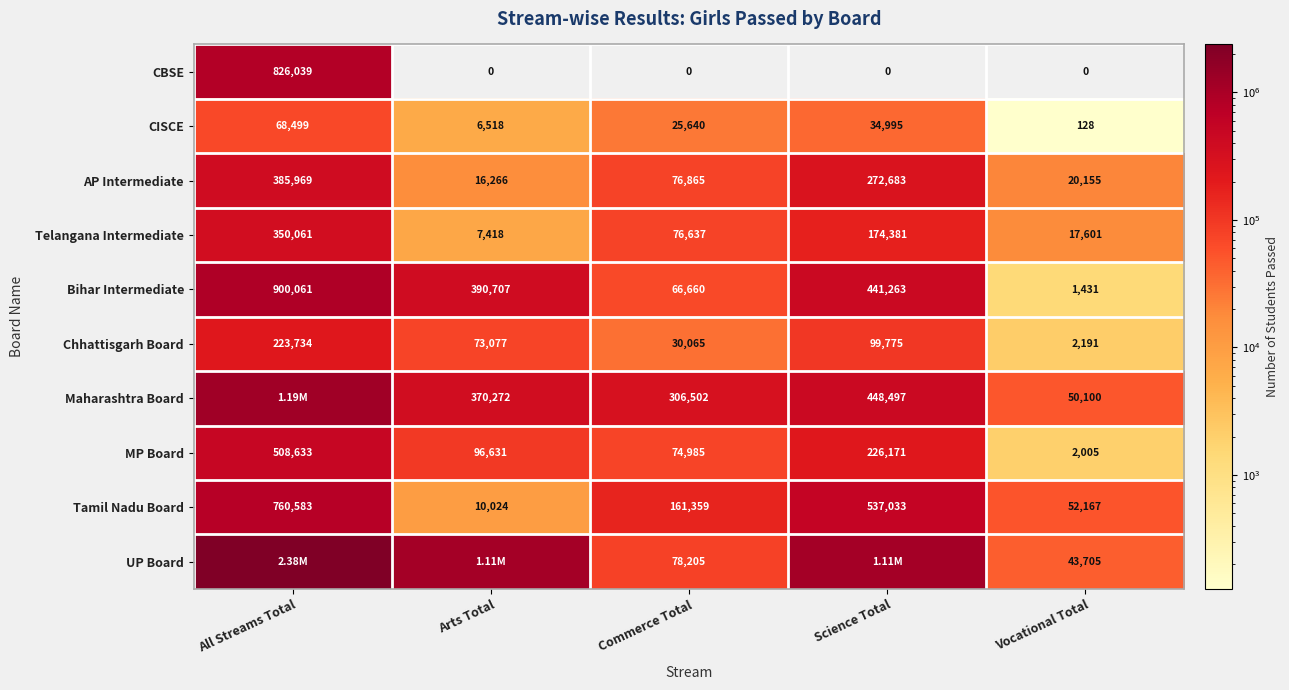

What is the maximum value shown in the chart?

2375218